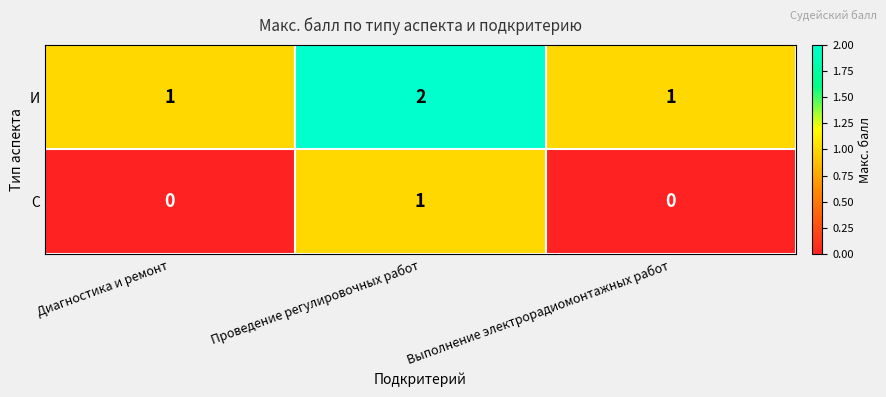

The И series shows 1 at Выполнение электрорадиомонтажных работ. True or false?

True